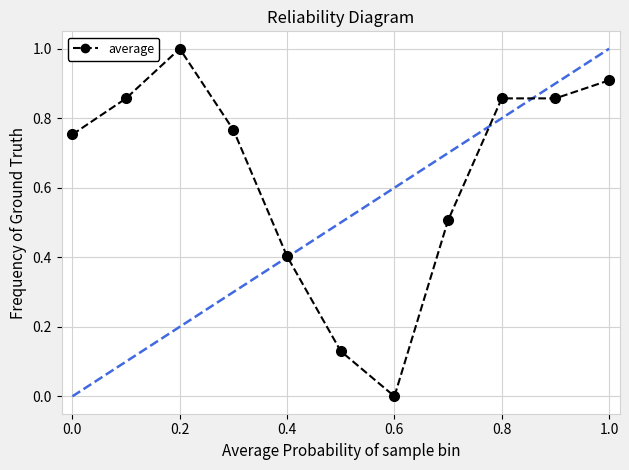

What is the difference between the maximum and minimum values?

1.0